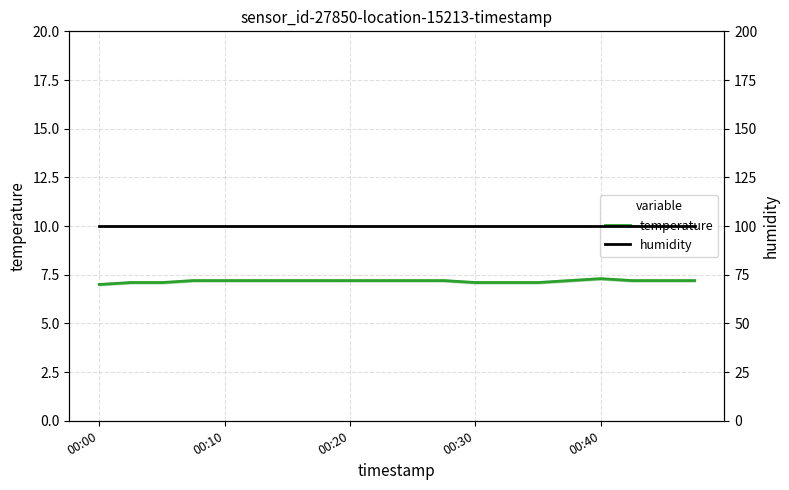

True or false: temperature has a value of 7.2 at 00:20.

True